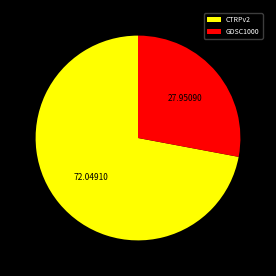

Do GDSC1000 and CTRPv2 together represent more than half of the pie?

Yes